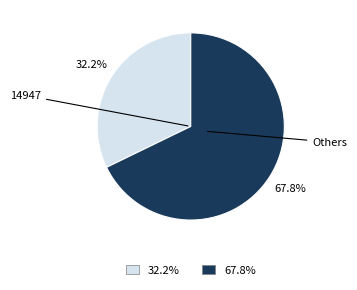

To the nearest percent, what is the difference between the largest and smallest slice percentages?

36%